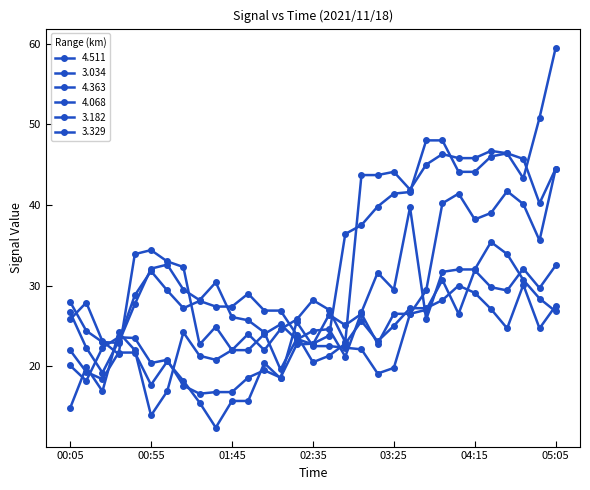

List the labels in order of 4.511 value, smallest first.

00:55, 00:05, 00:25, 01:05, 00:15, 01:35, 01:25, 00:45, 01:45, 02:05, 02:55, 01:55, 00:35, 01:15, 02:15, 02:25, 02:45, 02:35, 03:35, 04:45, 03:05, 03:15, 03:25, 03:45, 04:05, 04:15, 03:55, 04:35, 04:25, 04:55, 05:05